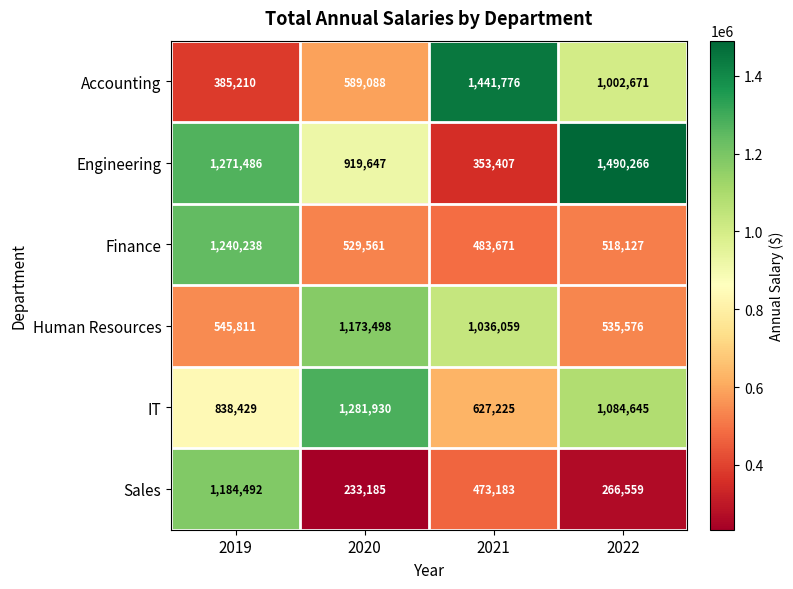

At how many categories does at least one series exceed 978146?

4